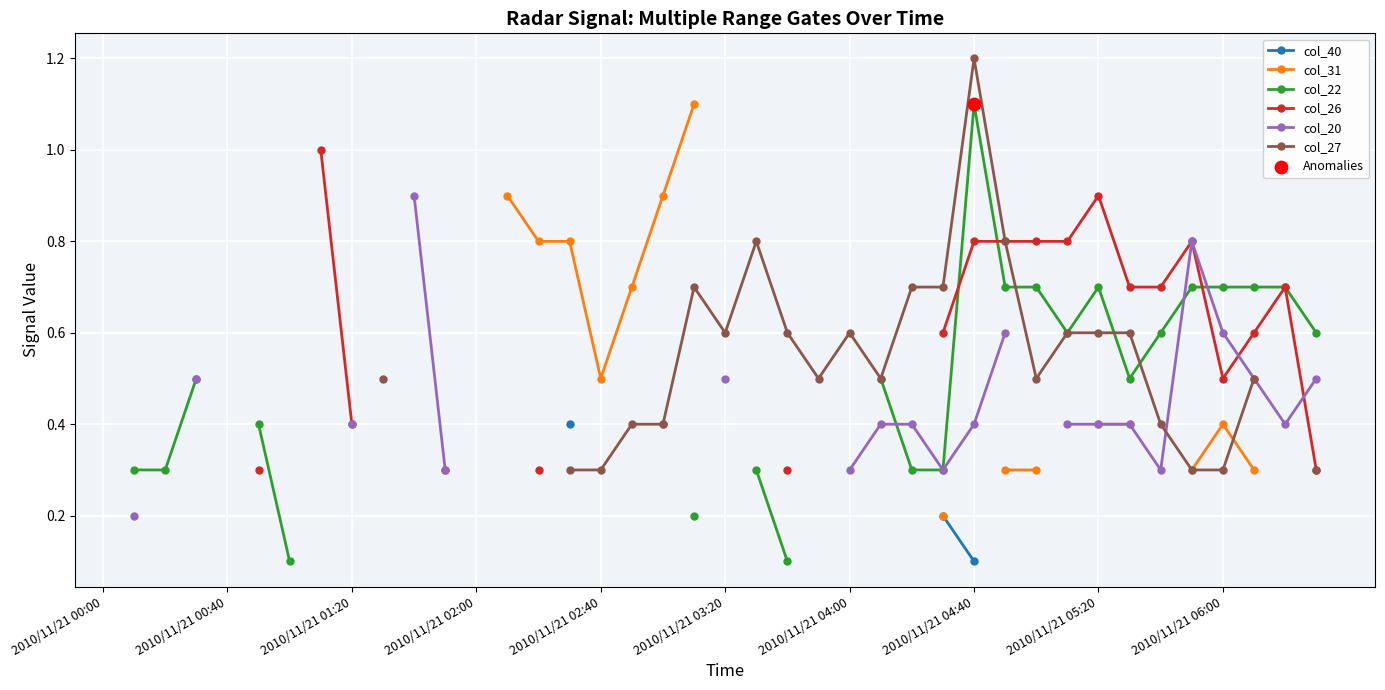

At which category is the sum across all series the highest?

27